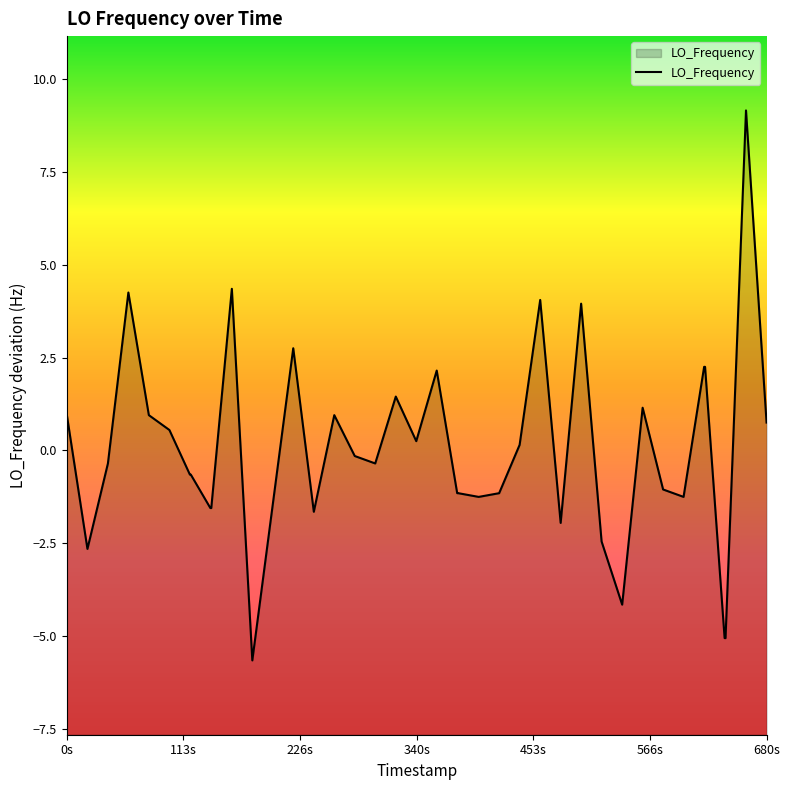

What is the minimum value shown in the chart?

-5.7